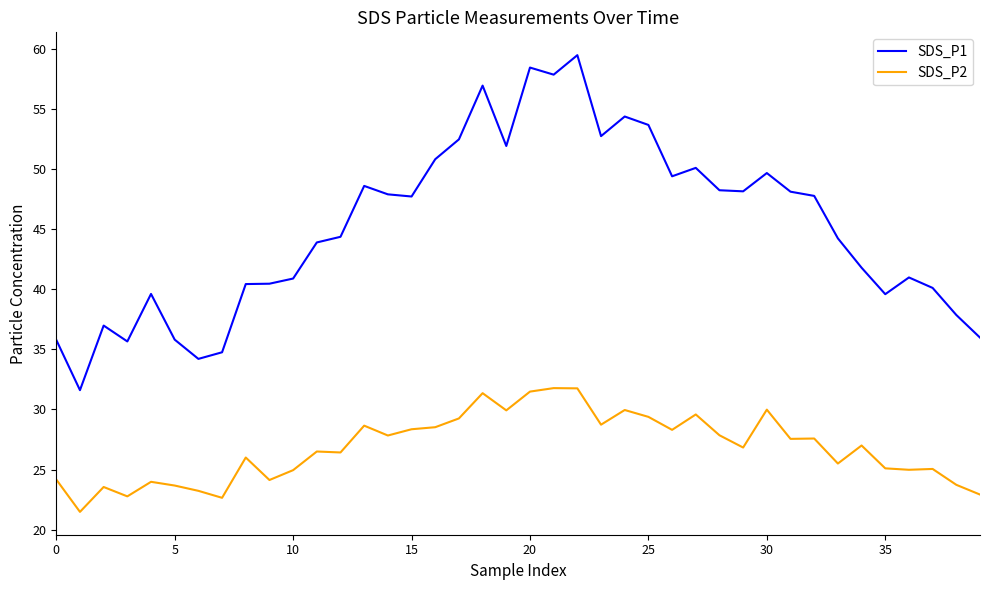

At how many categories does at least one series exceed 47?

20